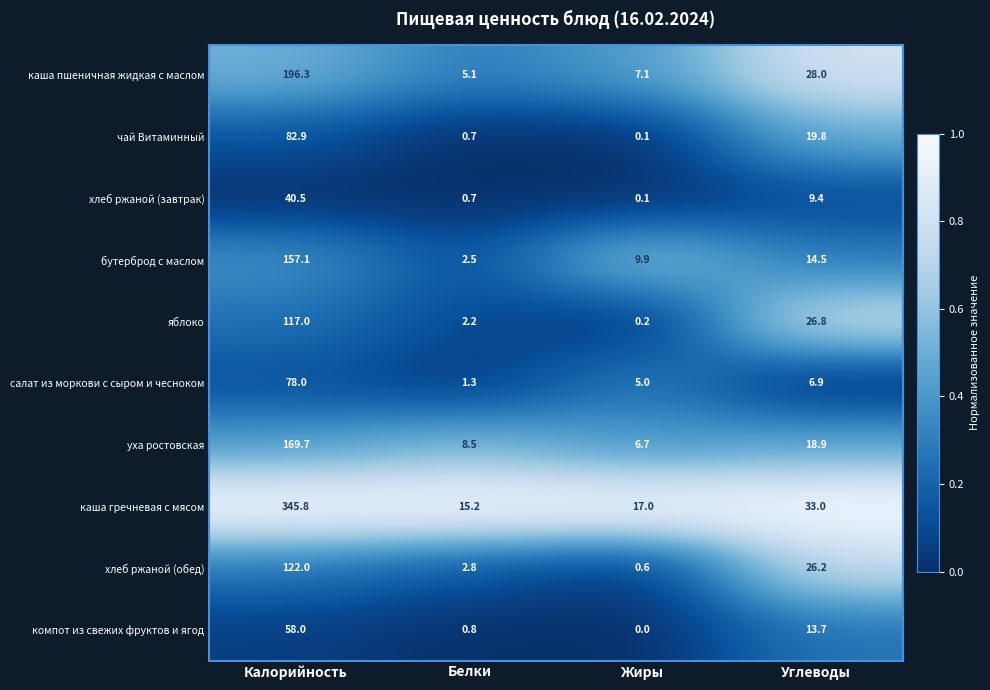

What is the highest value of the салат из моркови с сыром и чесноком series?

78.0